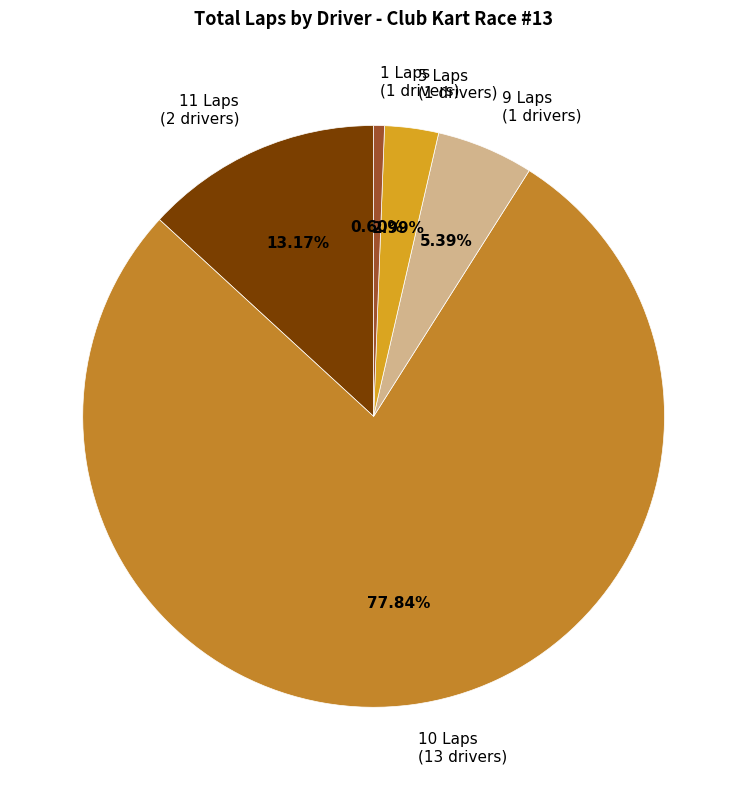

How many slices are in this pie chart?

5